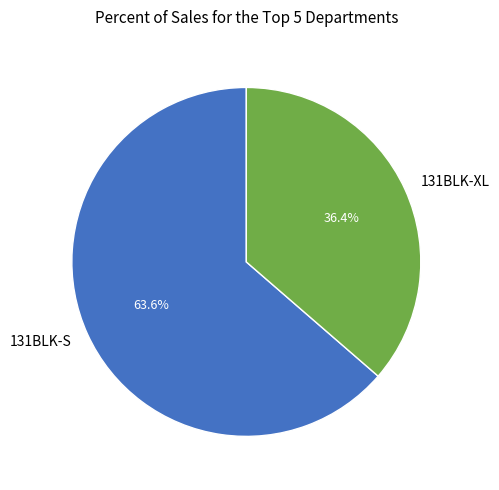

To the nearest percent, what is the difference between the 131BLK-XL and 131BLK-S slice percentages?

27%